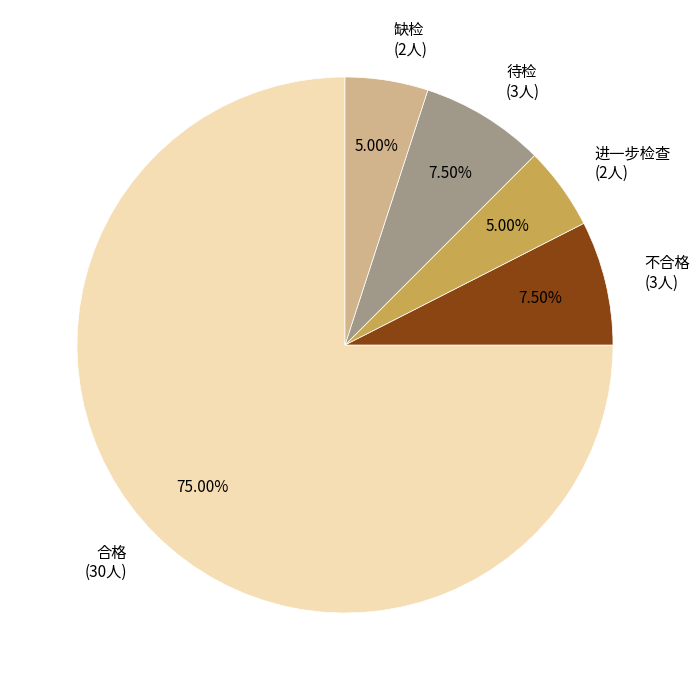

Does any single category account for the majority?

Yes